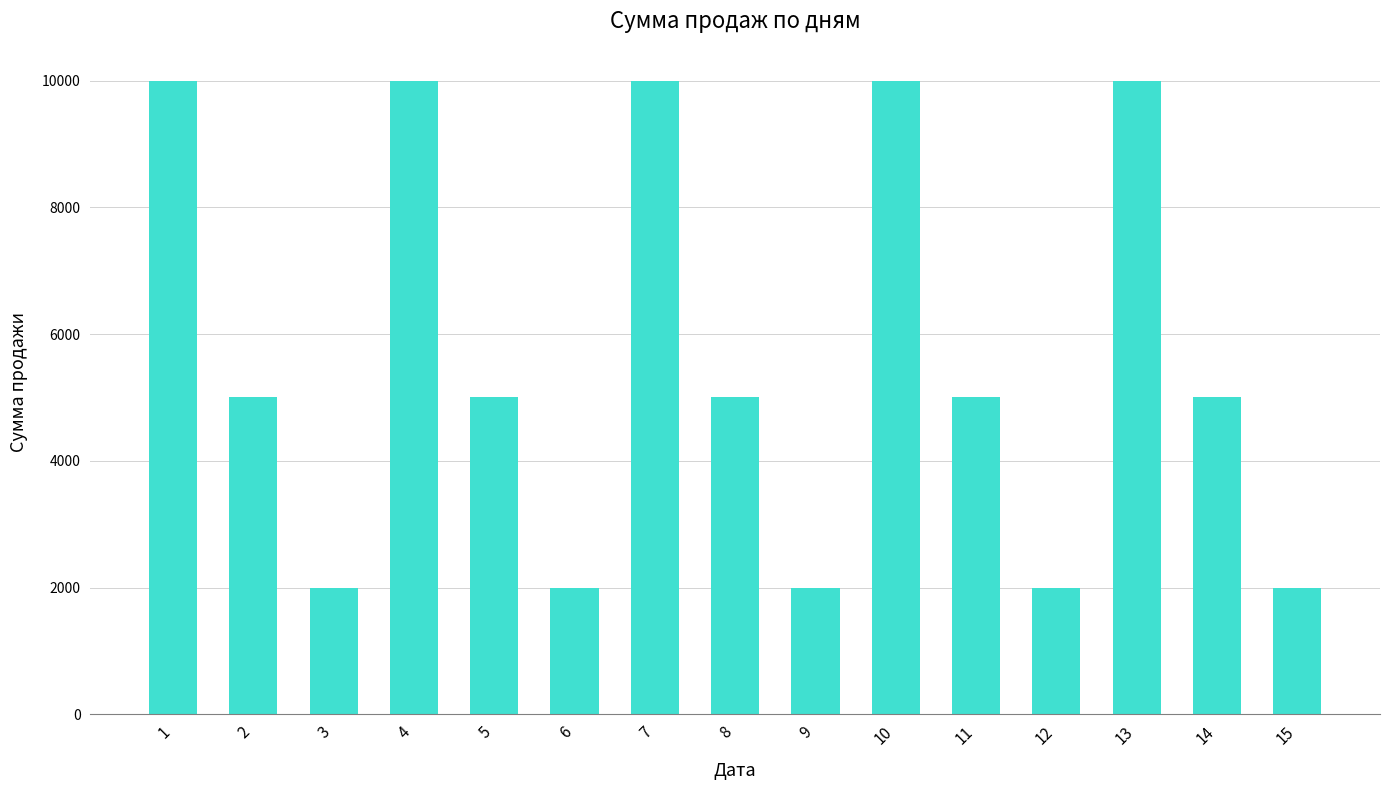

Count the values in the range 2000 to 10000.

15